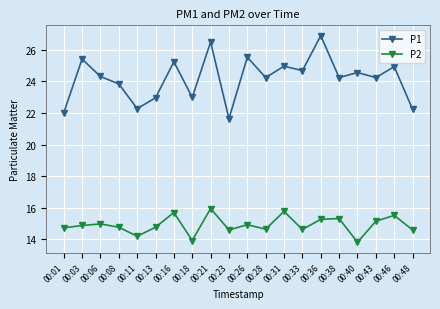

What is the sum of all P2 values?

298.2